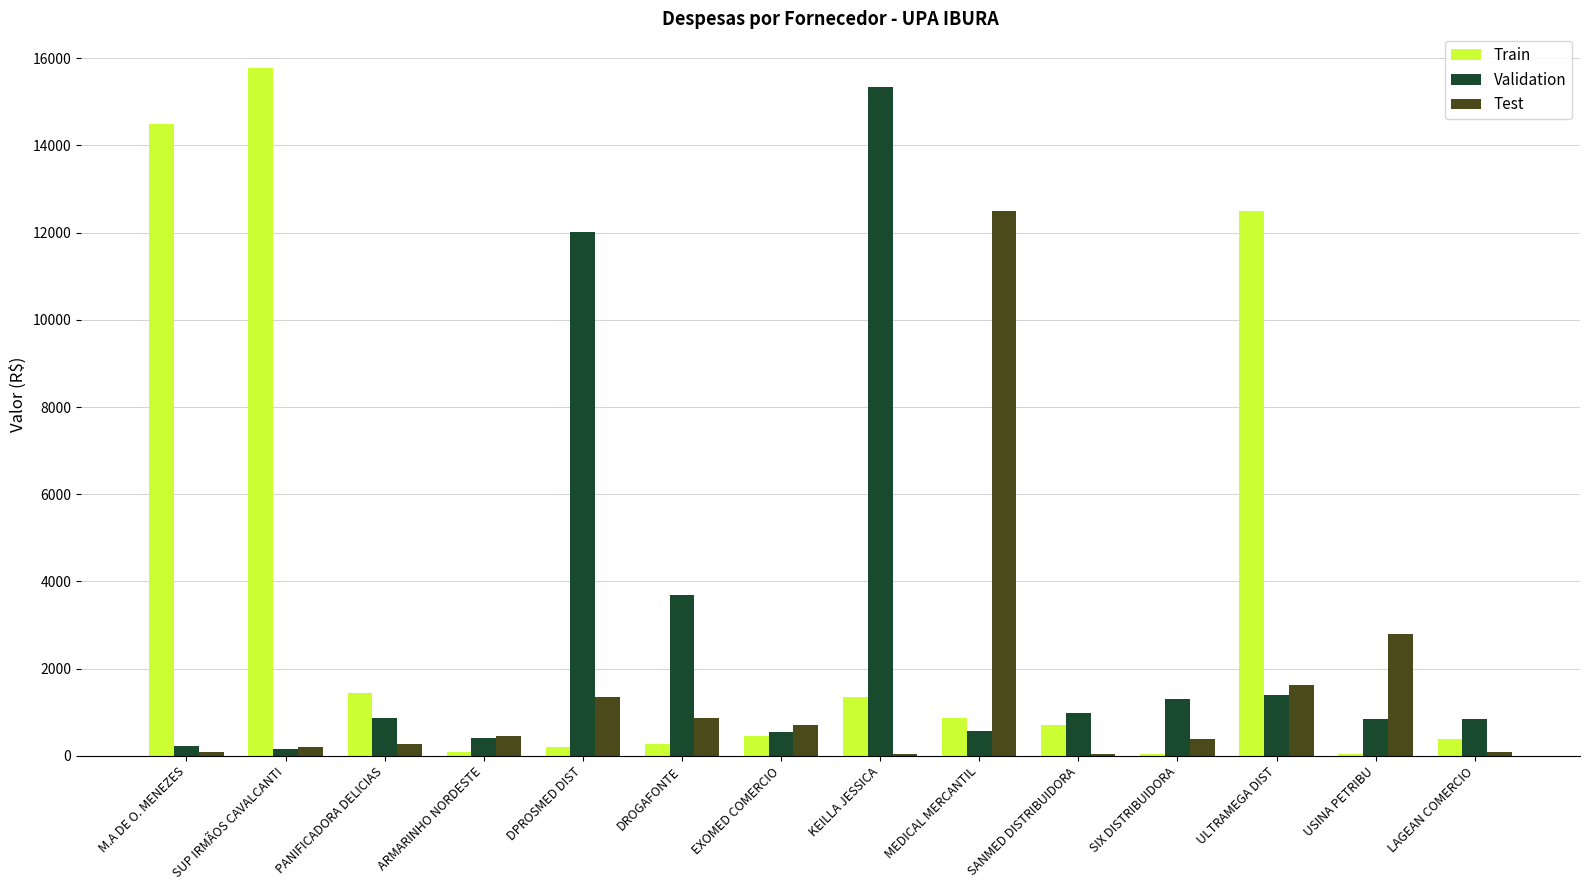

Which label corresponds to the largest value in the chart?

SUP IRMÃOS CAVALCANTI